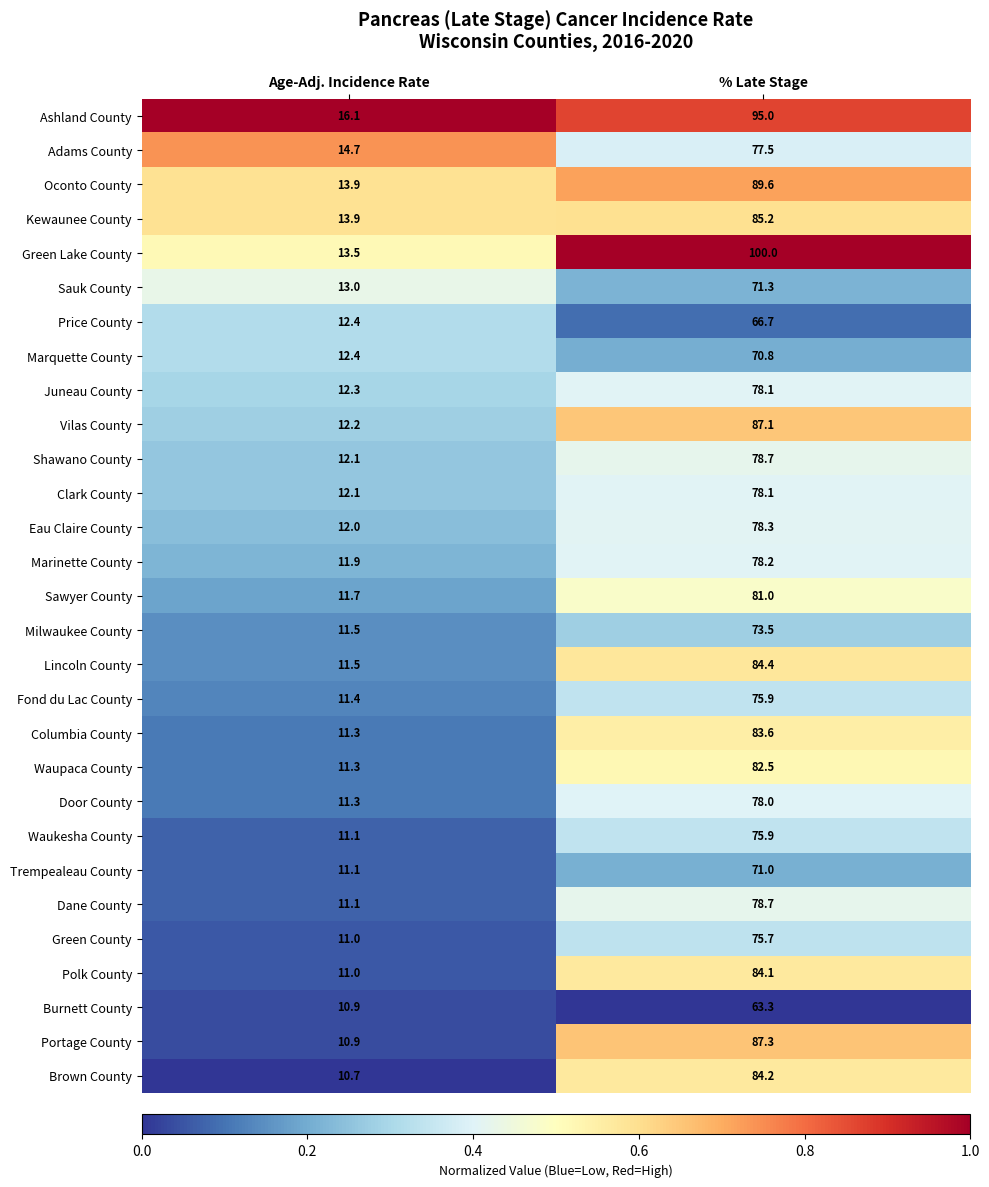

What is the maximum value shown in the chart?

100.0